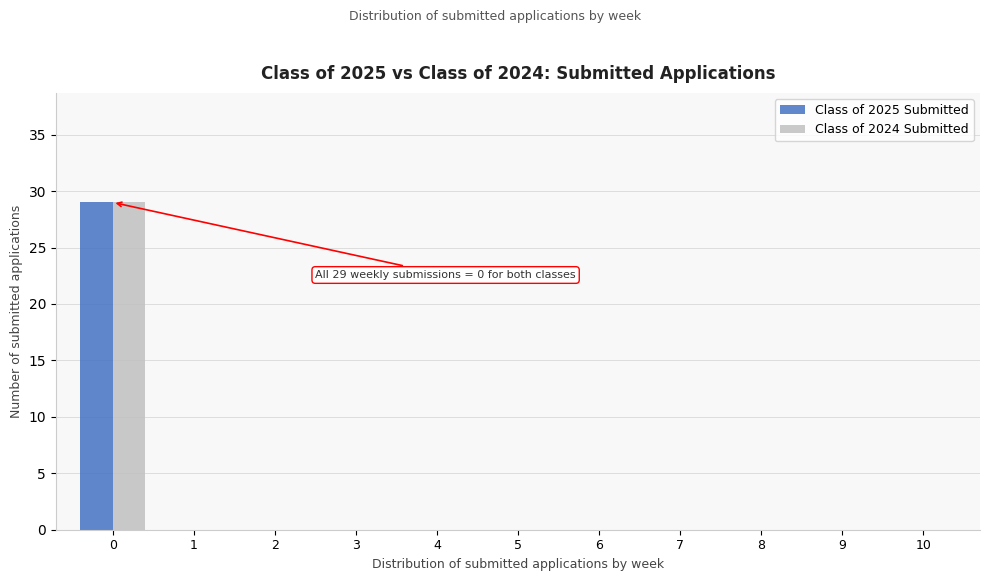

Reading right to left, extract all data points from this chart.

Class of 2025 Submitted: 10=0	9=0	8=0	7=0	6=0	5=0	4=0	3=0	2=0	1=0	0=29
Class of 2024 Submitted: 10=0	9=0	8=0	7=0	6=0	5=0	4=0	3=0	2=0	1=0	0=29